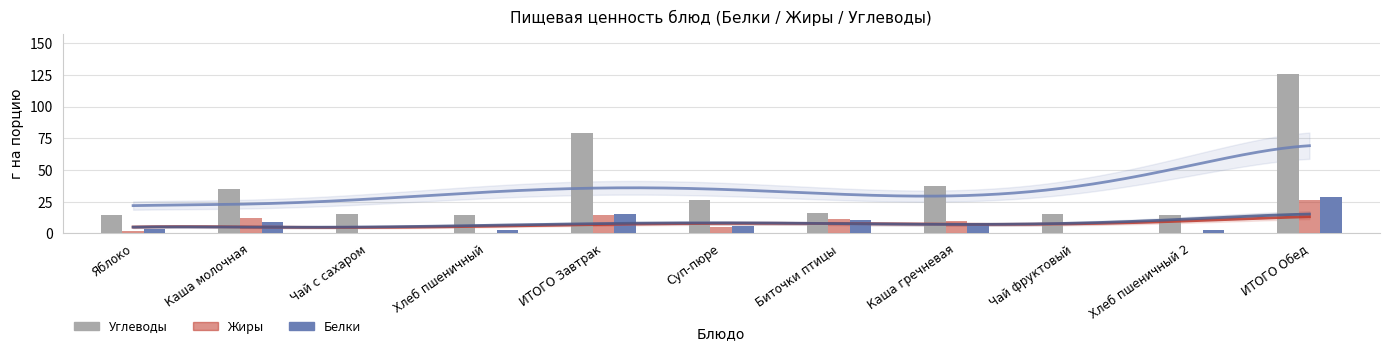

What is the difference between the maximum and minimum values in the Белки series?

28.8